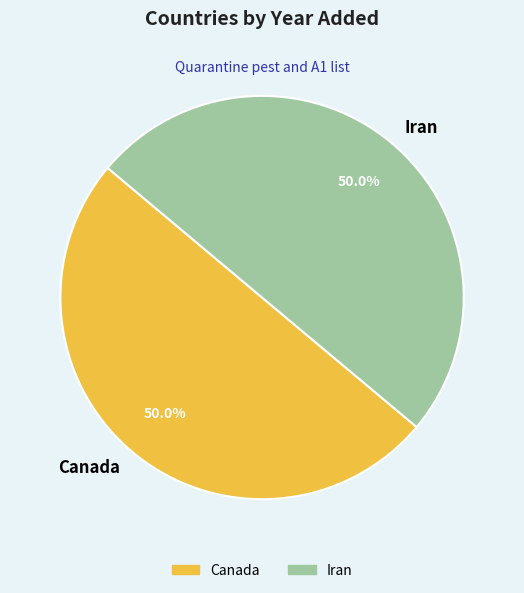

Approximately how many times larger is the value at Iran compared to Canada?

1.0